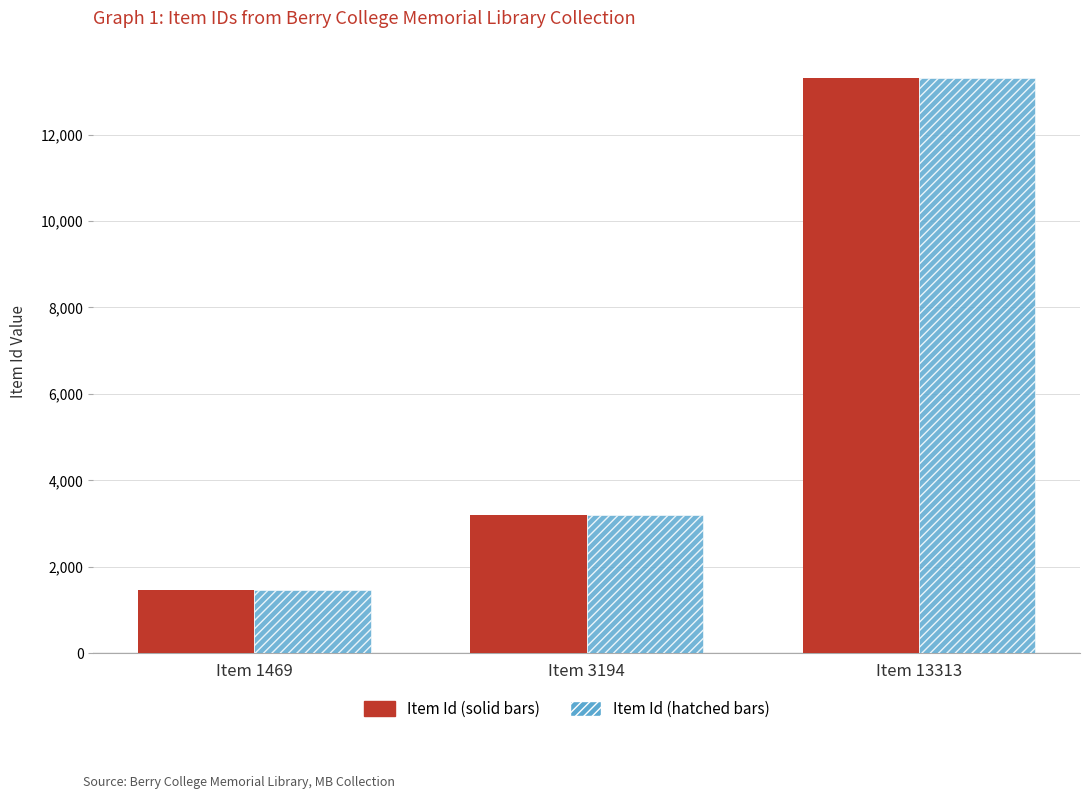

At which category is the sum across all series the highest?

Item 13313